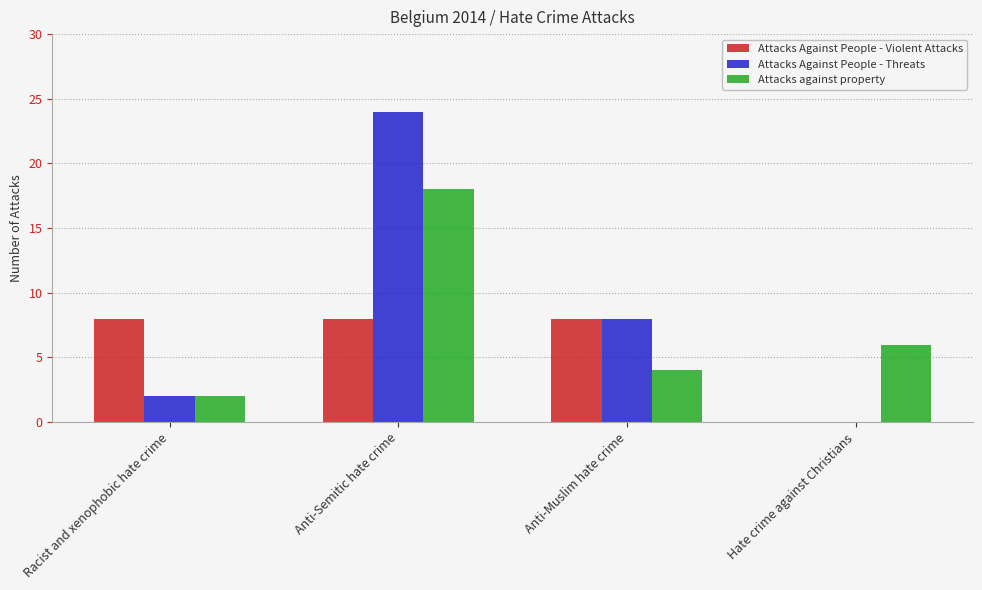

What is the sum of the Attacks Against People - Threats values at Racist and xenophobic hate crime and Hate crime against Christians?

2